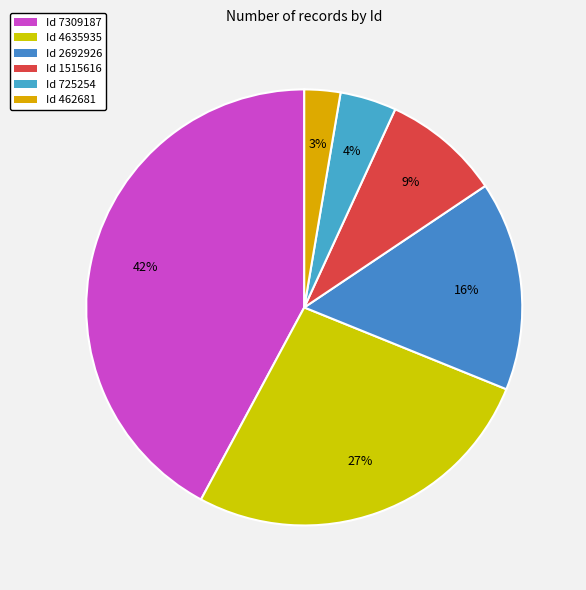

Rank the categories by value from lowest to highest.

462681, 725254, 1515616, 2692926, 4635935, 7309187